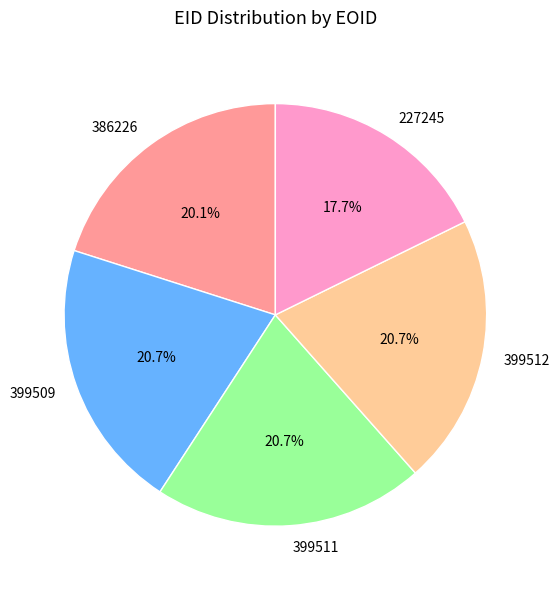

To the nearest percent, what is the average slice percentage?

20%